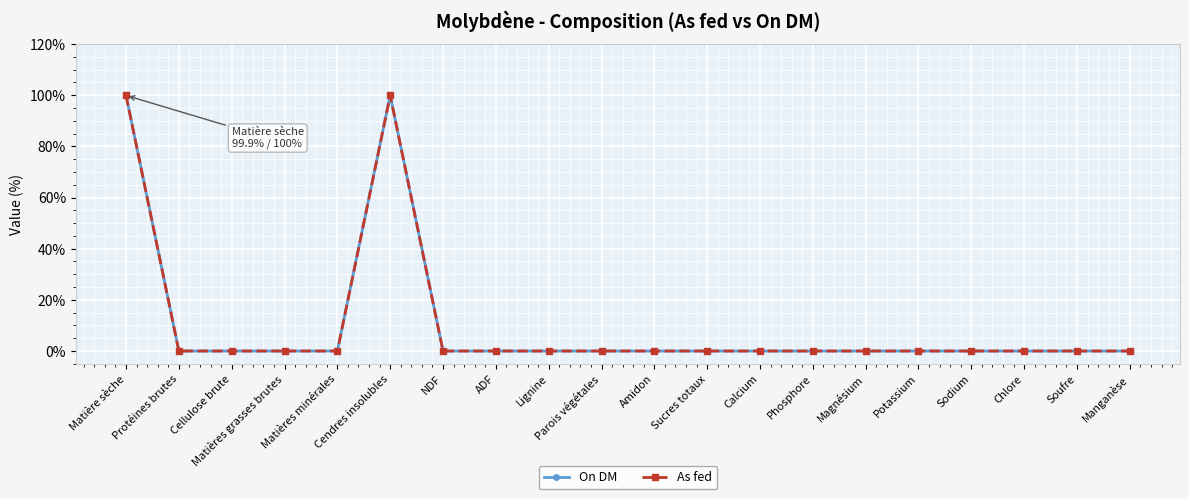

Reading right to left, extract all data points from this chart.

On DM: Manganèse=0.0	Soufre=0.0	Chlore=0.0	Sodium=0.0	Potassium=0.0	Magnésium=0.0	Phosphore=0.0	Calcium=0.0	Sucres totaux=0.0	Amidon=0.0	Parois végétales=0.0	Lignine=0.0	ADF=0.0	NDF=0.0	Cendres insolubles=100.0	Matières minérales=0.0	Matières grasses brutes=0.0	Cellulose brute=0.0	Protéines brutes=0.0	Matière sèche=100.0
As fed: Manganèse=0.0	Soufre=0.0	Chlore=0.0	Sodium=0.0	Potassium=0.0	Magnésium=0.0	Phosphore=0.0	Calcium=0.0	Sucres totaux=0.0	Amidon=0.0	Parois végétales=0.0	Lignine=0.0	ADF=0.0	NDF=0.0	Cendres insolubles=99.9	Matières minérales=0.0	Matières grasses brutes=0.0	Cellulose brute=0.0	Protéines brutes=0.0	Matière sèche=99.9